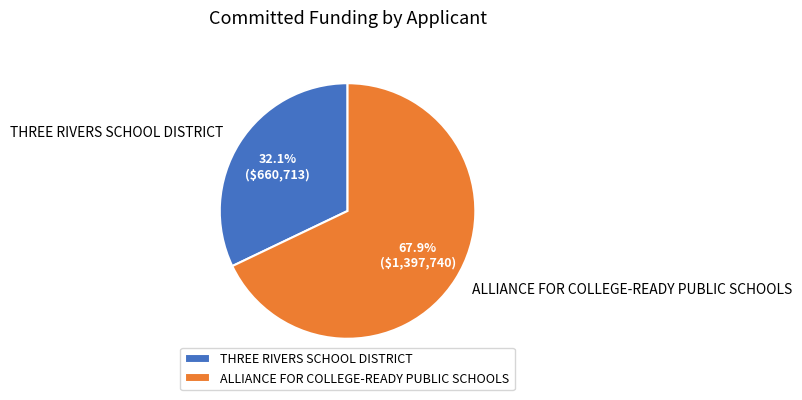

Which category has the biggest portion of the pie?

ALLIANCE FOR COLLEGE-READY PUBLIC SCHOOLS